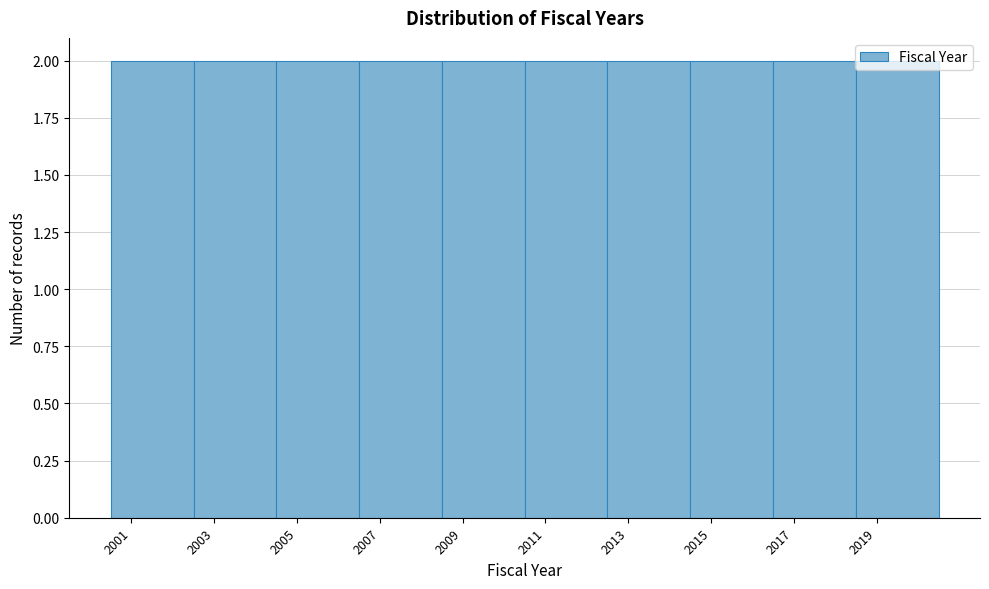

What is the height of the bar covering 2006.5 to 2008.5 on the x-axis? The values are not printed on the chart, so give them approximately, as read against the axis.

2